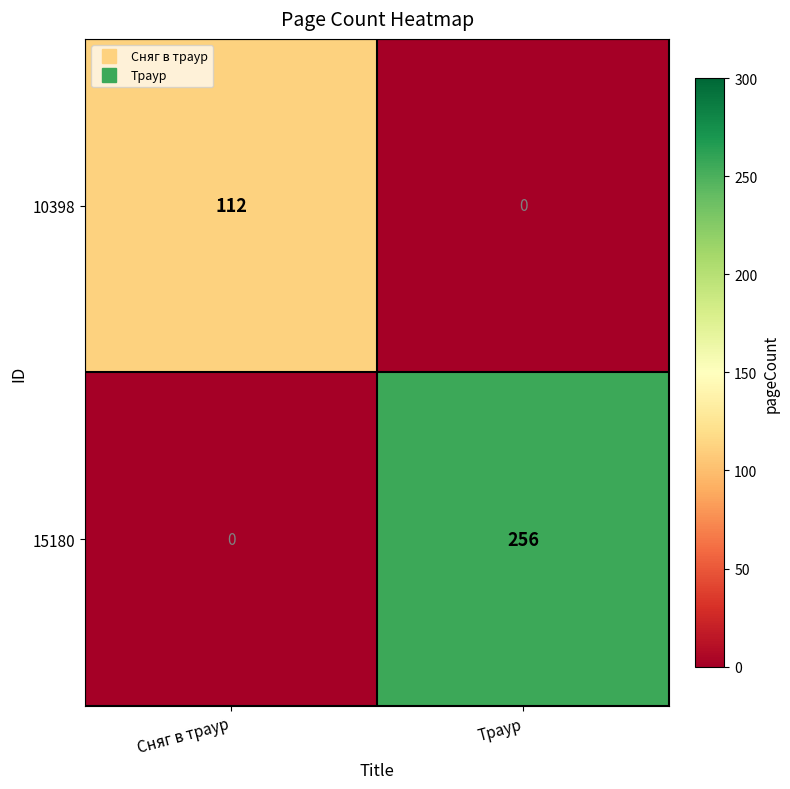

What is the difference between the maximum and minimum values in the 15180 series?

256